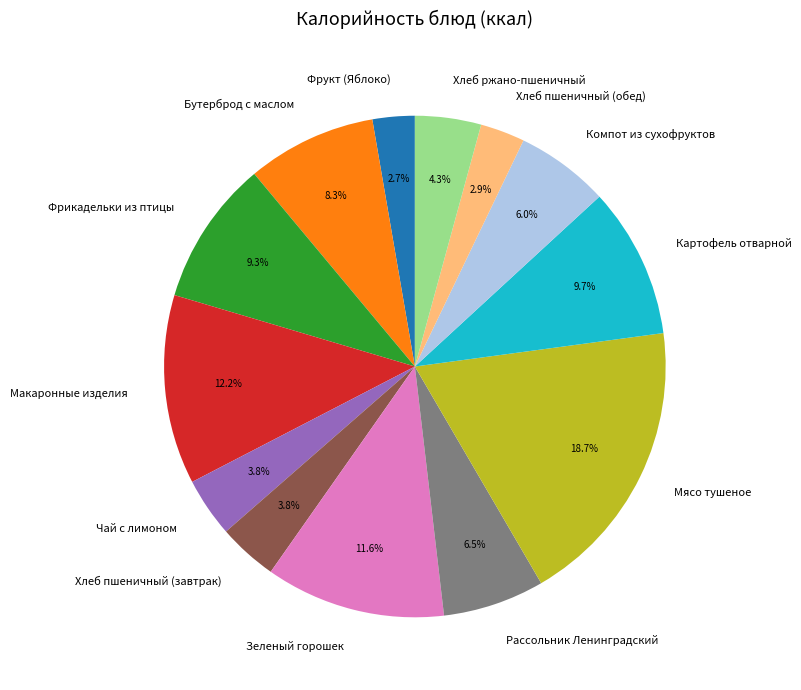

Is there a majority slice in this chart?

No